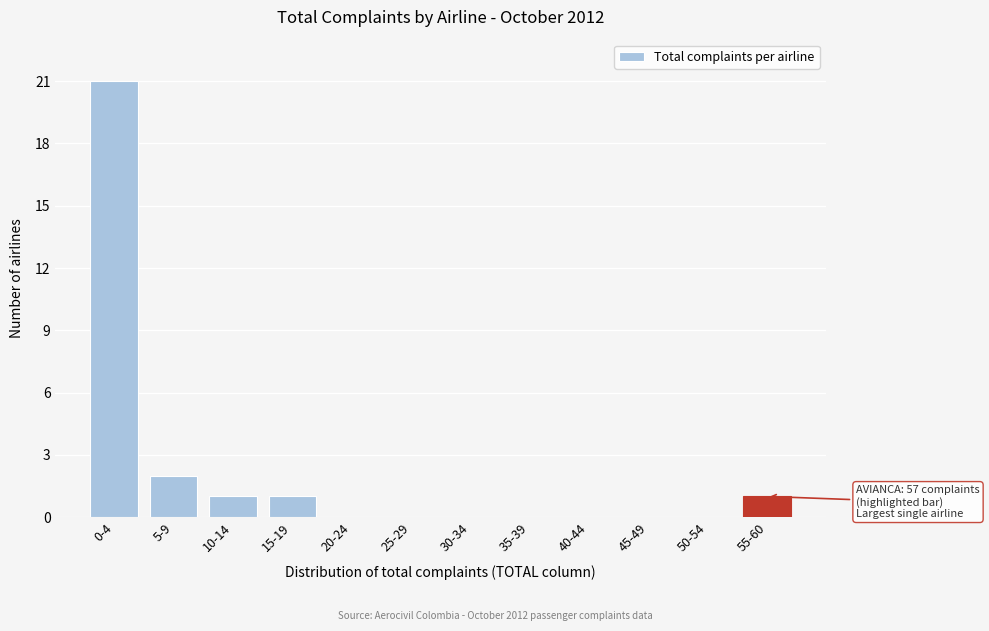

Reading left to right, list all the values displayed in this chart.

0-4=21	5-9=2	10-14=1	15-19=1	20-24=0	25-29=0	30-34=0	35-39=0	40-44=0	45-49=0	50-54=0	55-60=1